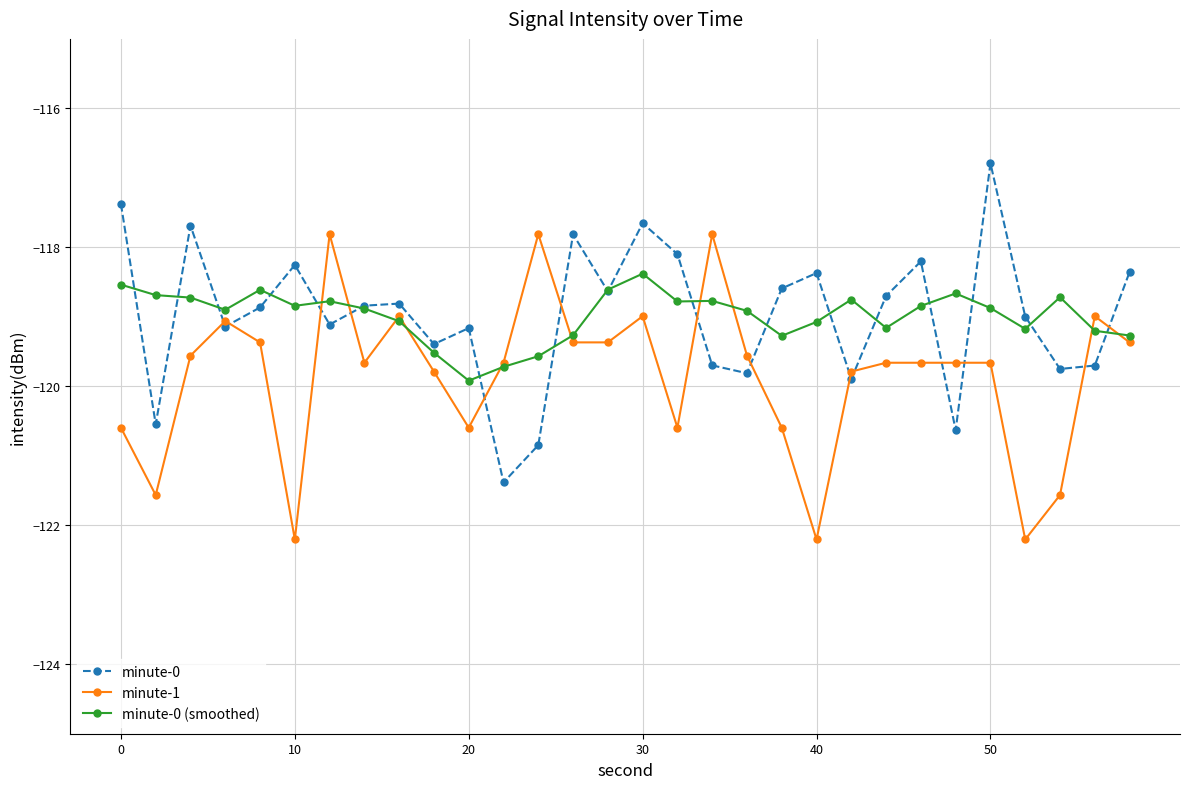

What is the sum of all minute-1 values?

-3595.7